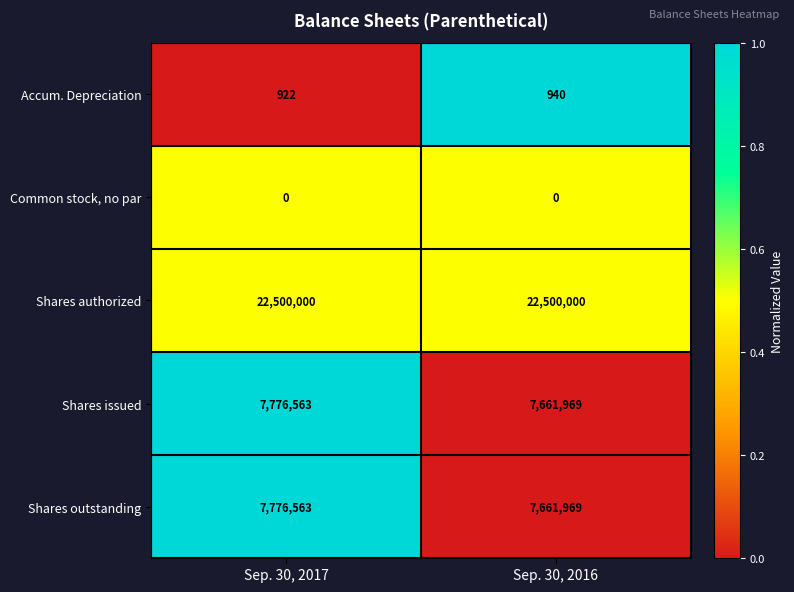

What is the difference between the highest and lowest values at Sep. 30, 2016?

22500000